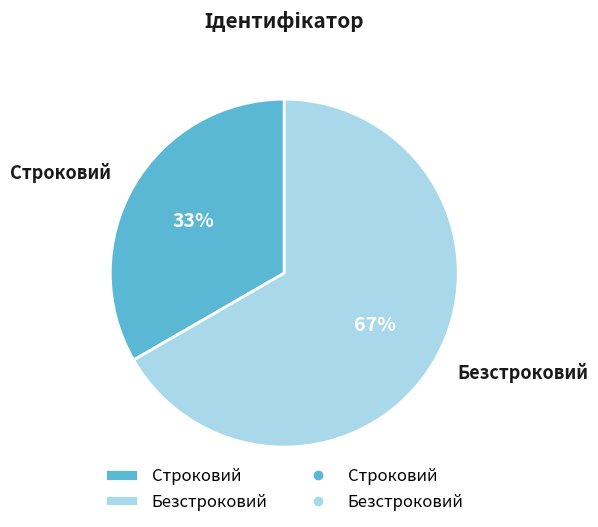

Do Строковий and Безстроковий together represent more than half of the pie?

Yes